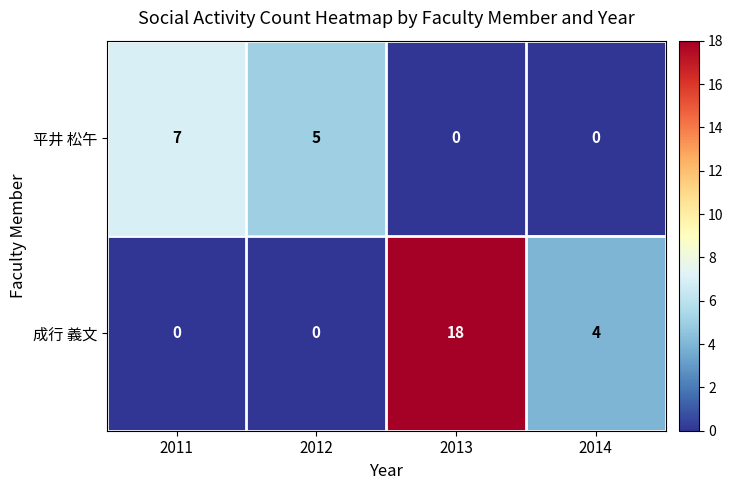

True or false: 平井 松午 has a value of 7 at 2012.

False